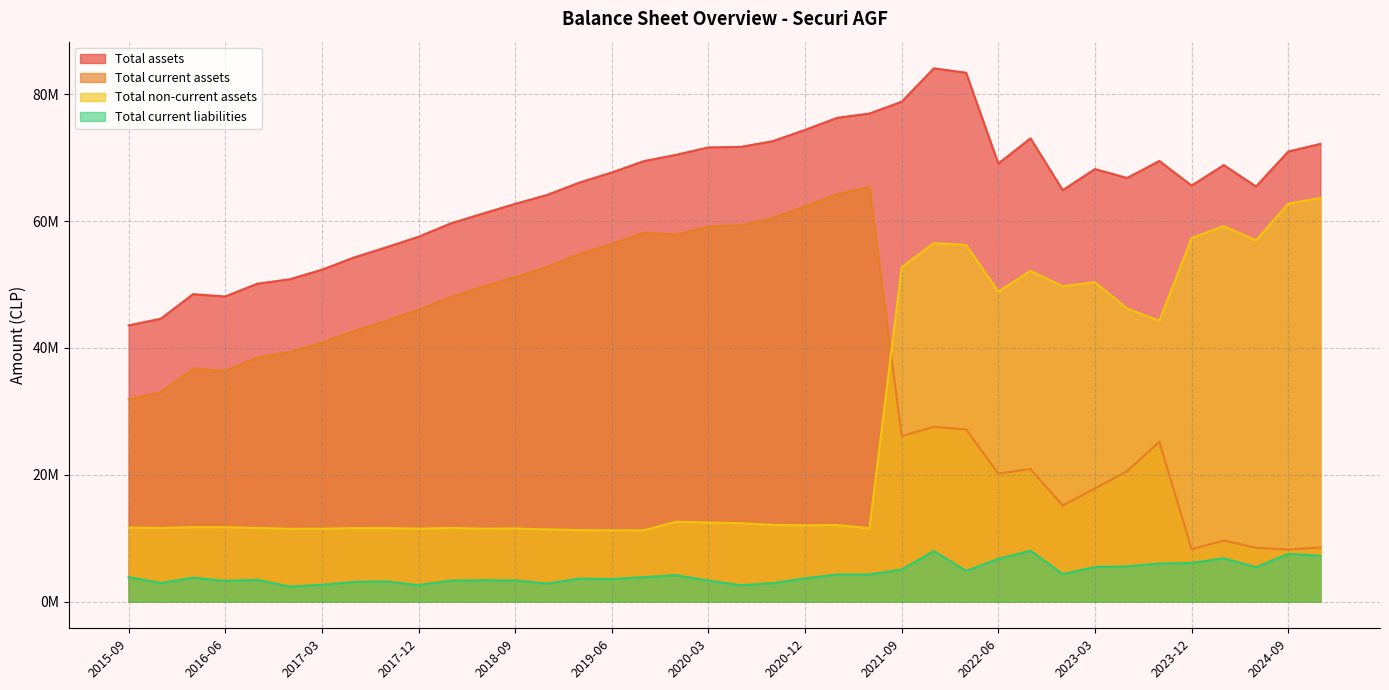

In Total current liabilities, how many points are lower than both neighbors (excluding endpoints)?

10